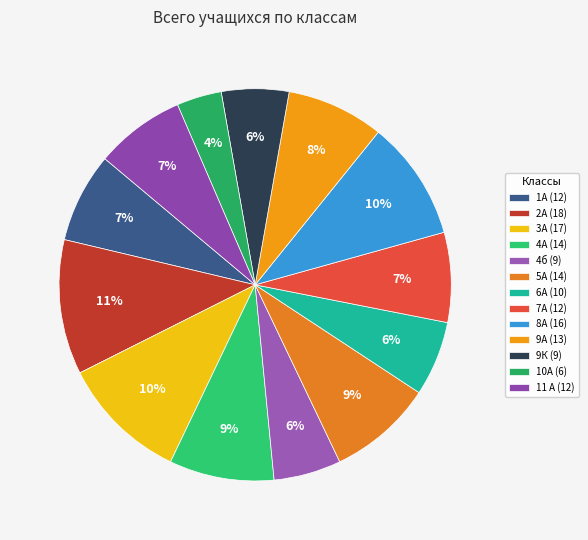

Which has a higher value, 9А or 2А?

2А